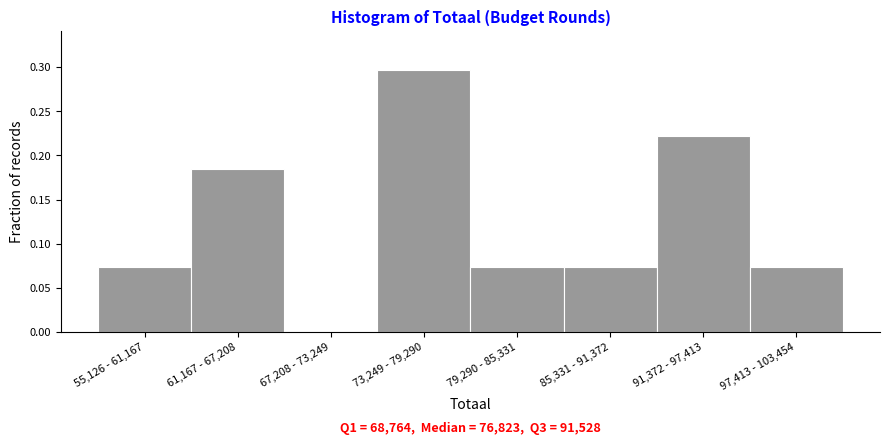

What is the change in value from 55,126 - 61,167 to 61,167 - 67,208?

+0.1